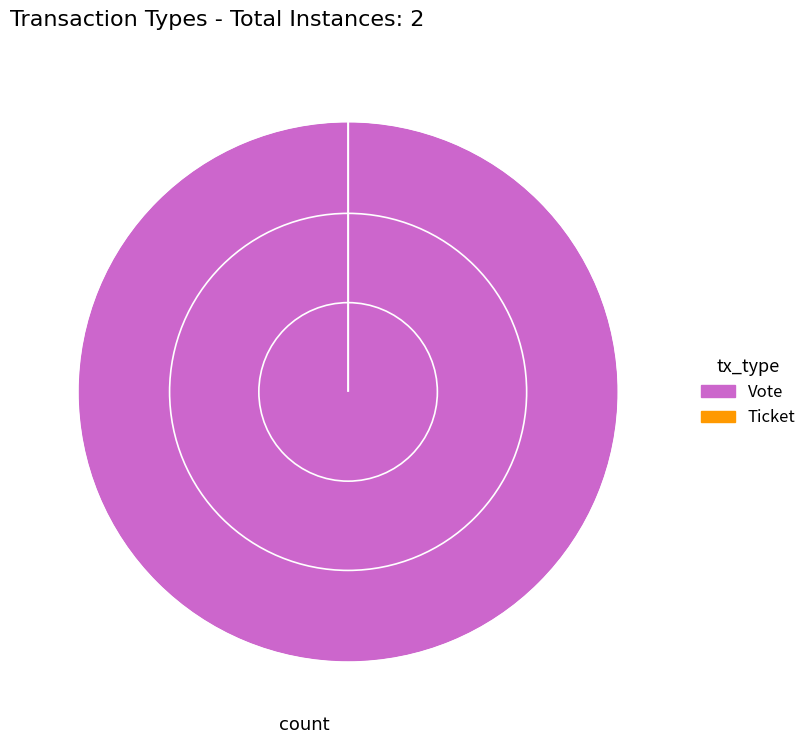

Is it true that Vote is 90% of the pie?

False